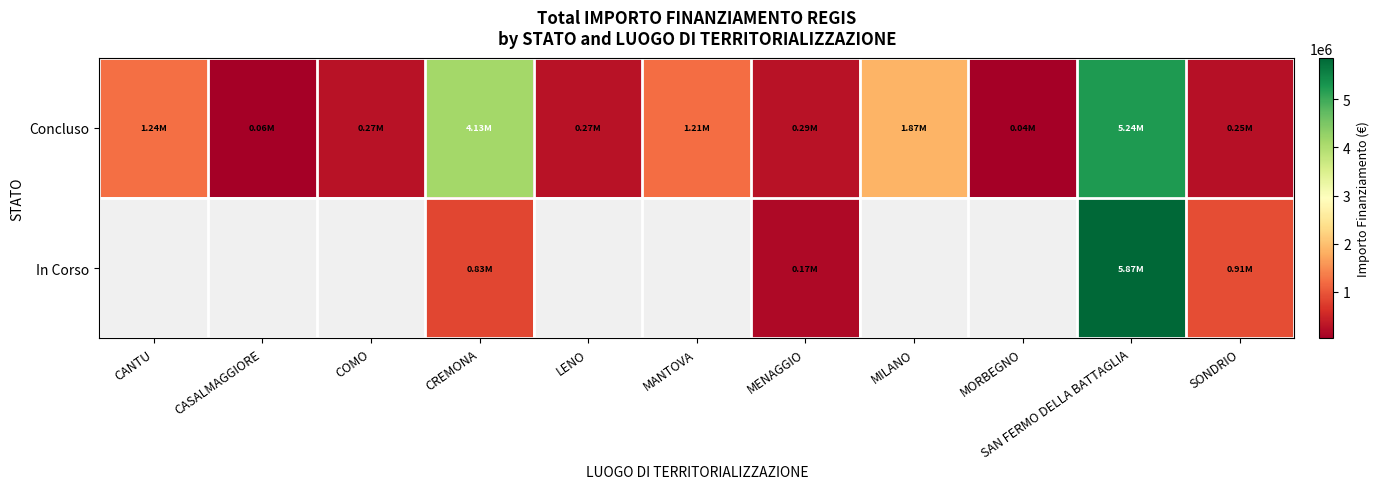

Which category has the lowest value across all series?

MORBEGNO